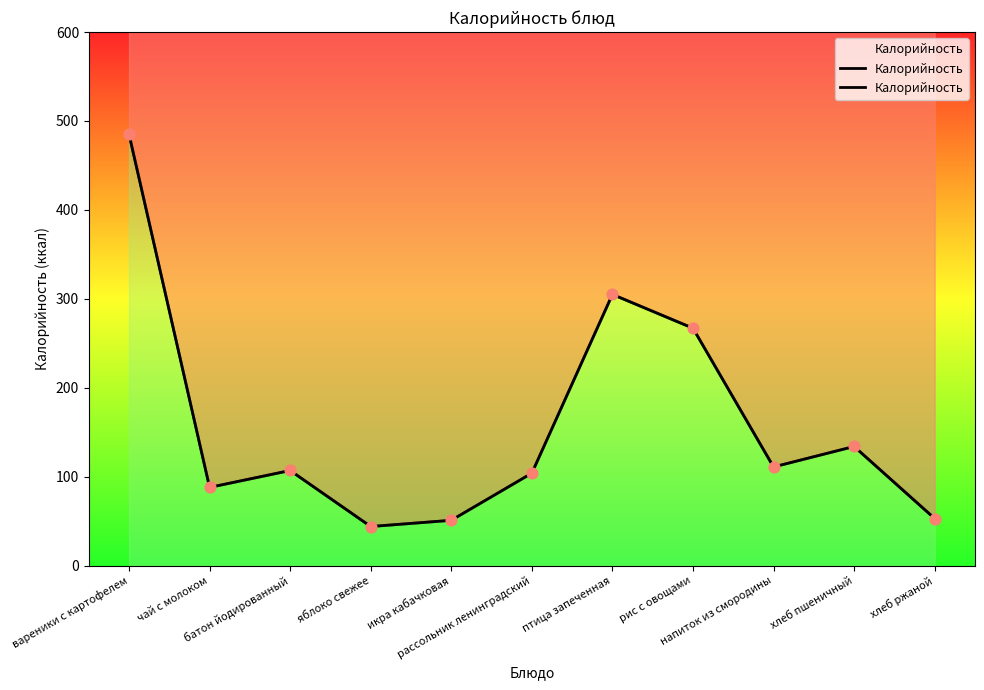

What is the change in value from икра кабачковая to рассольник ленинградский?

+53